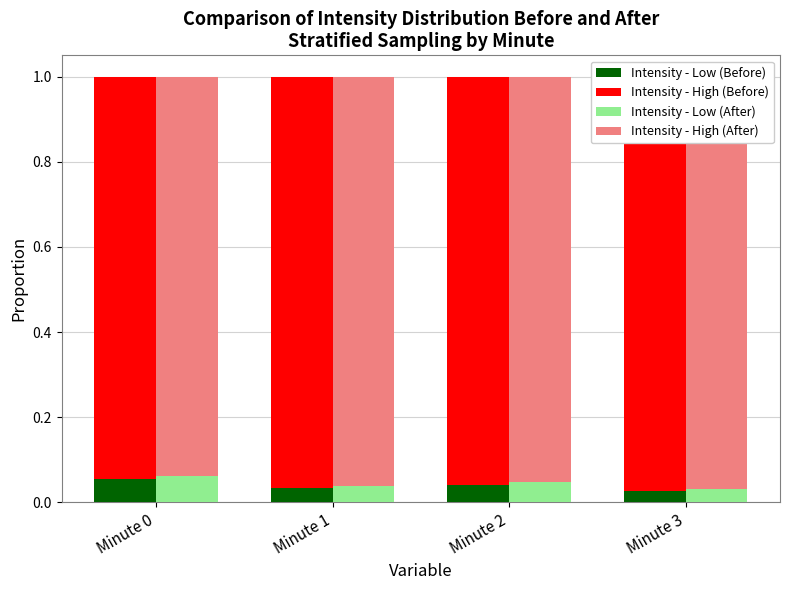

What is the spread (max minus min) of values at Minute 3?

0.9